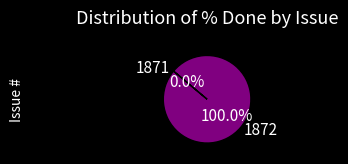

Is it true that 1871 is 8% of the pie?

False